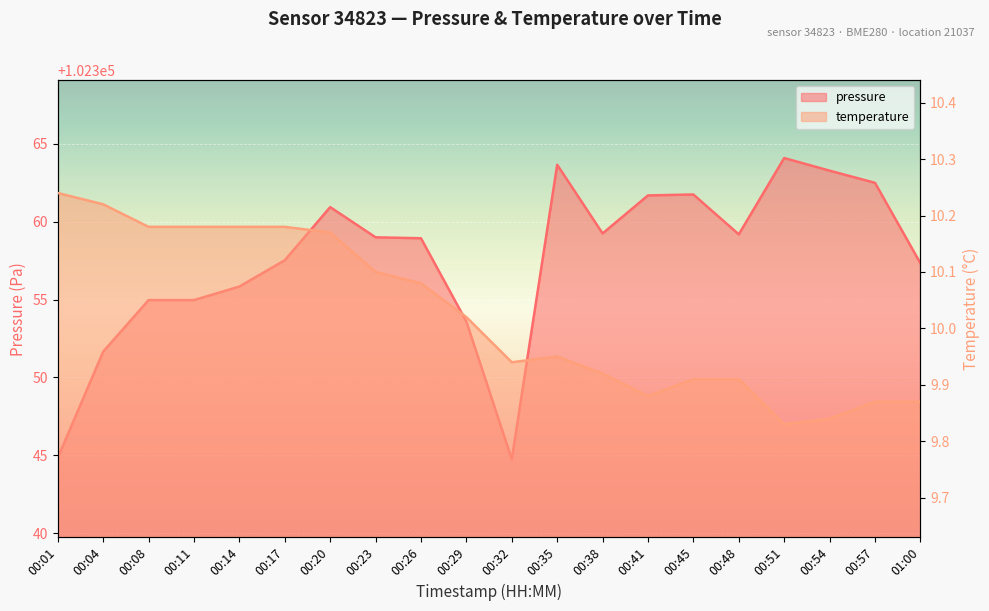

At which category does the chart reach its minimum across all series?

00:51